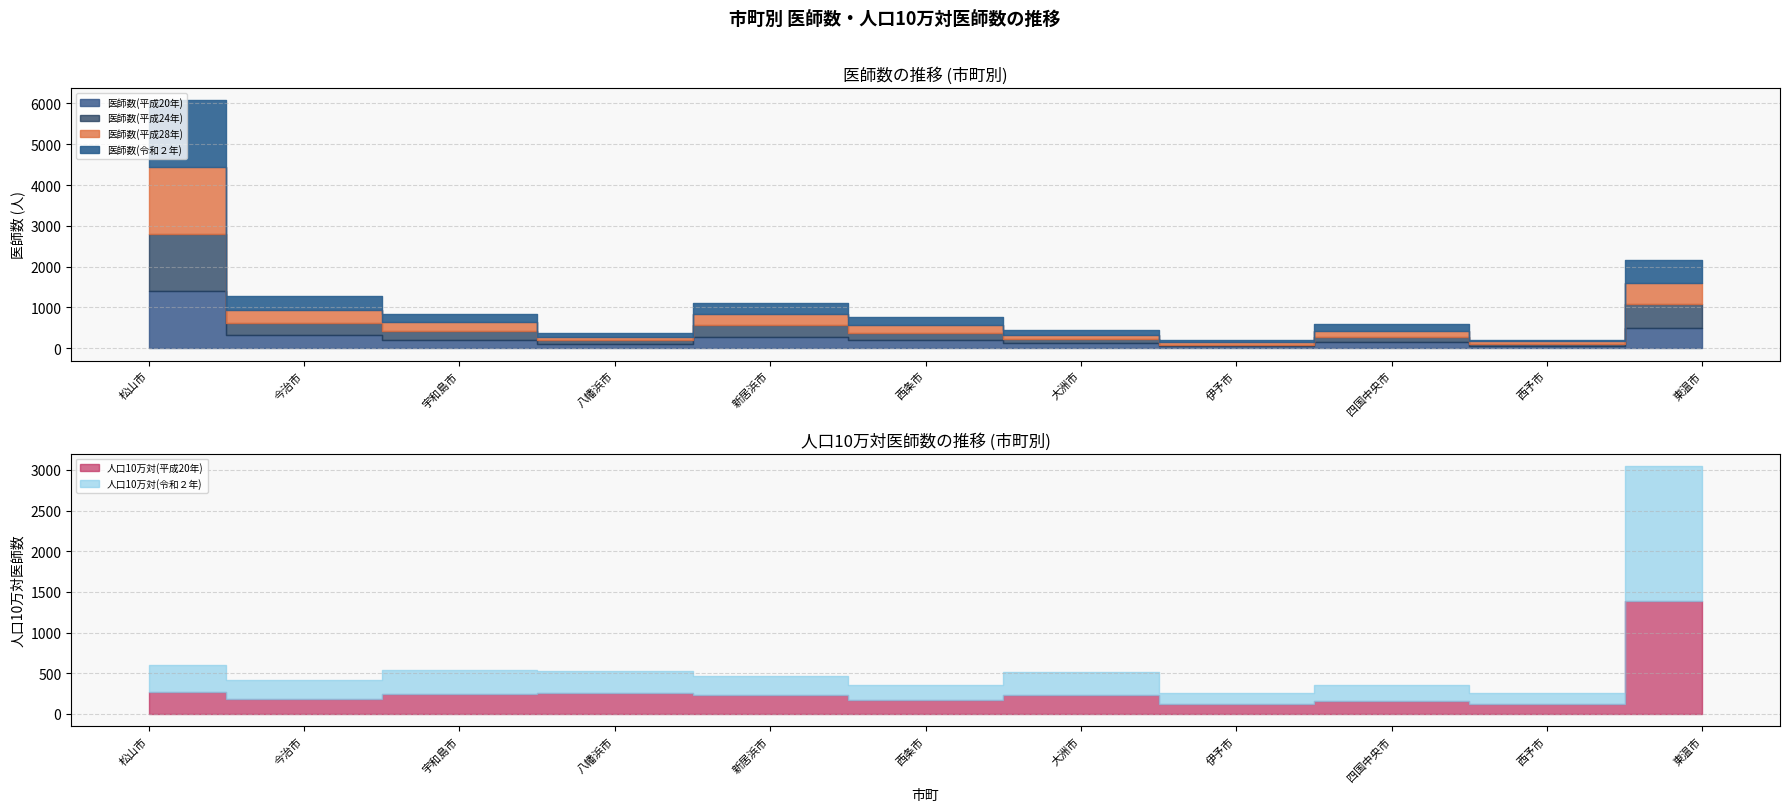

Does the chart display data point markers on the line(s)?

No